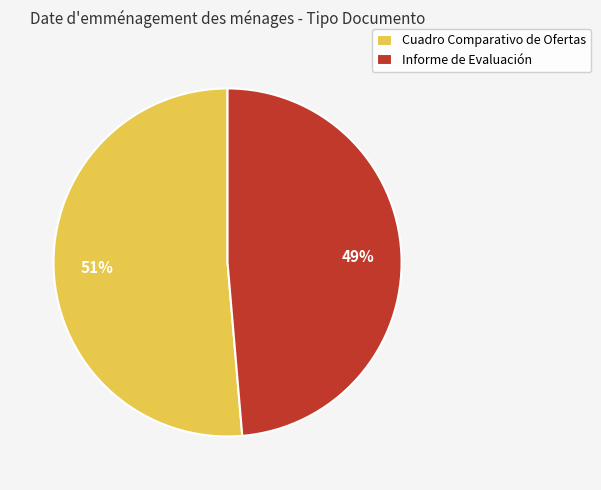

To the nearest percent, what is the average slice percentage?

50%